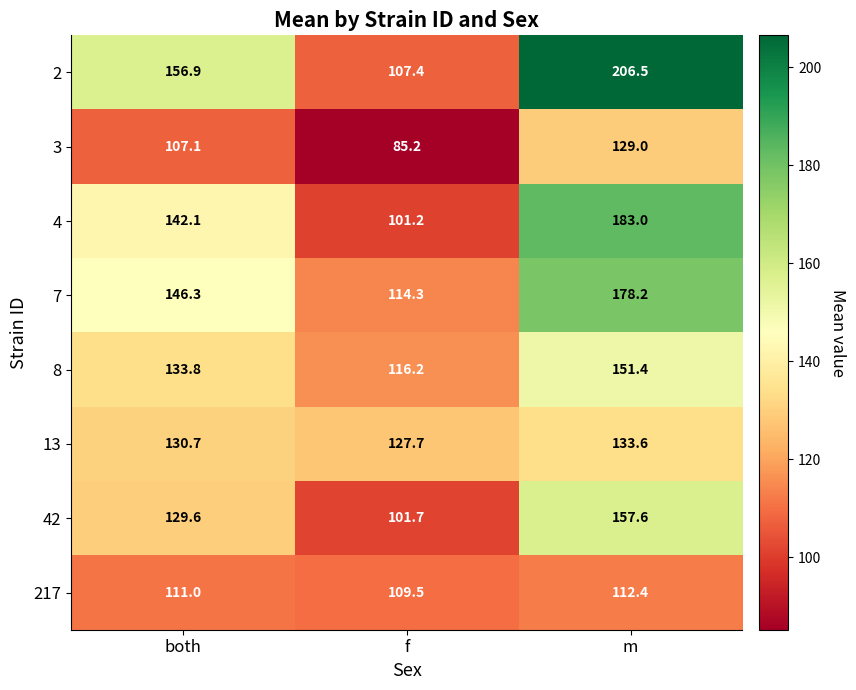

Is the value of 7 at f greater than the value of 3 at both?

Yes